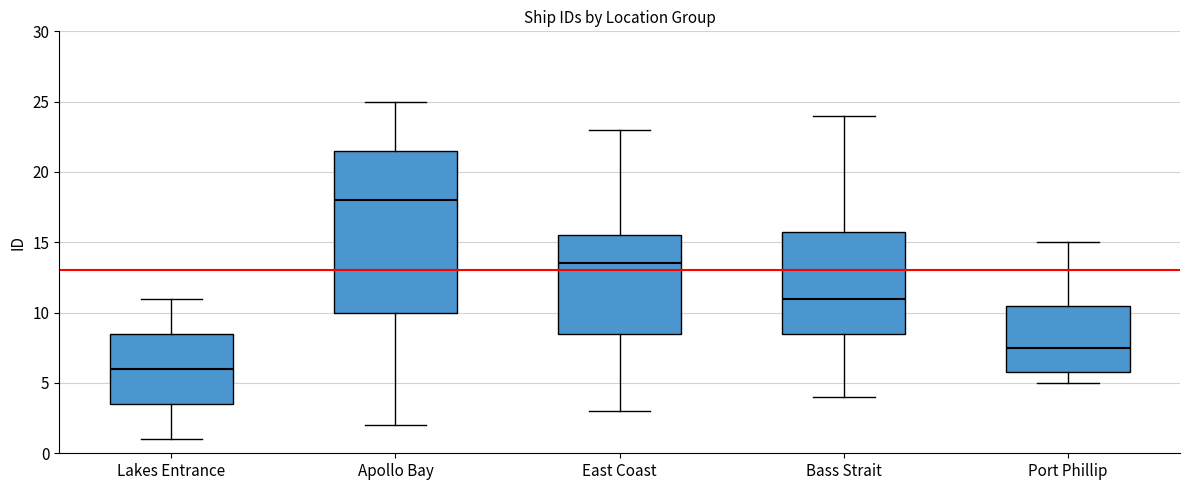

Which box is the tallest, from its lower edge to its upper edge?

Apollo Bay